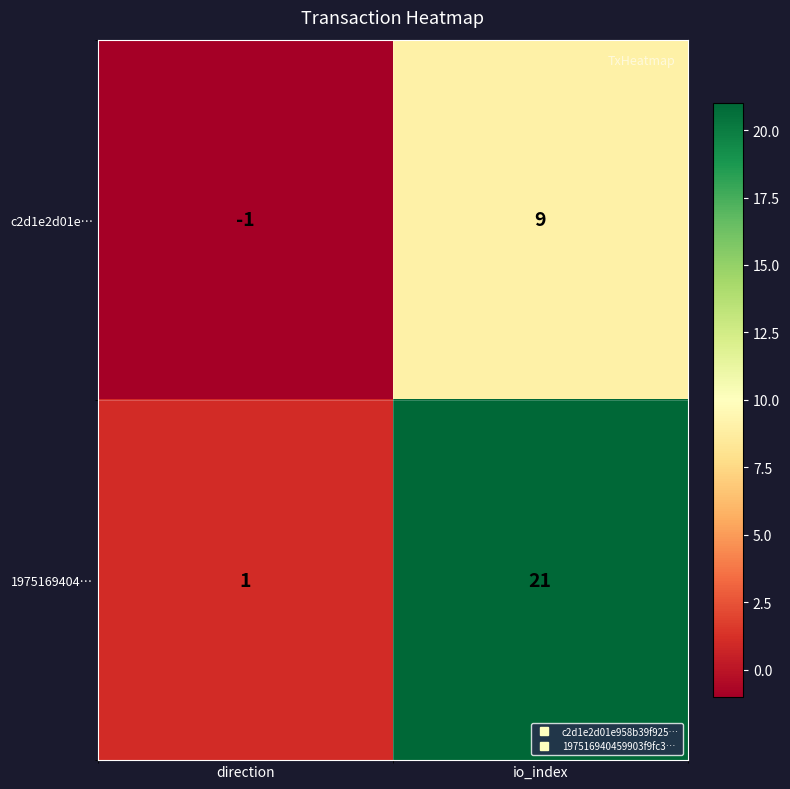

What is the total value across all series at io_index?

30